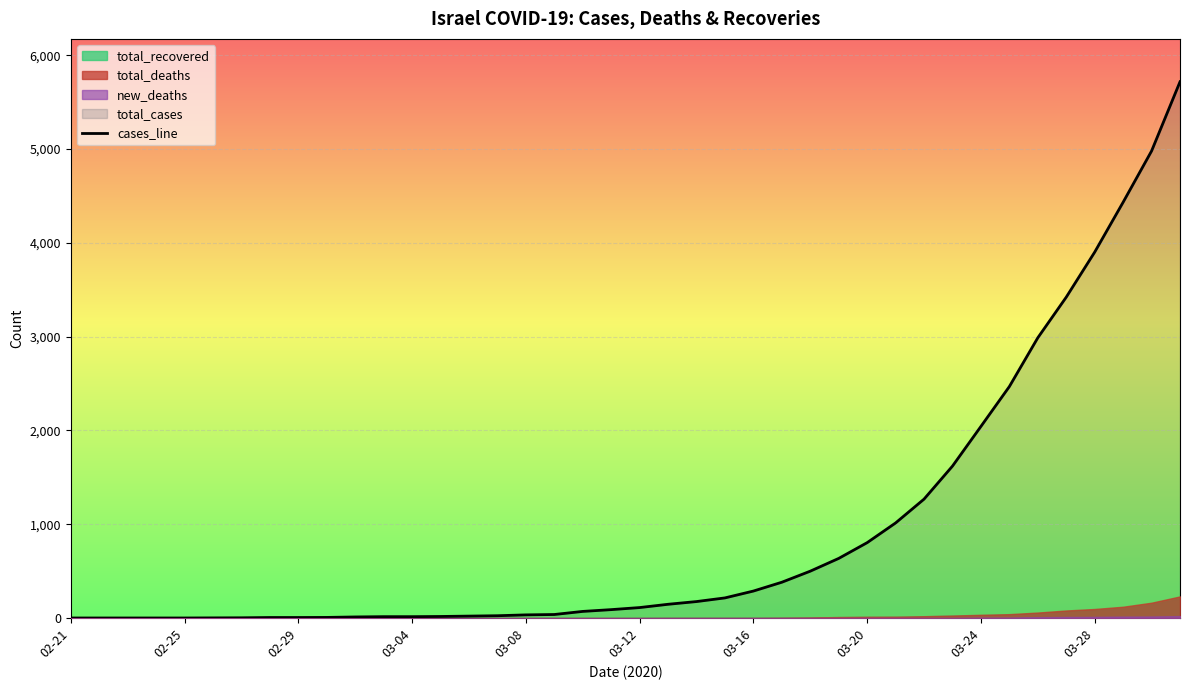

What is the maximum value for cases_line?

5717